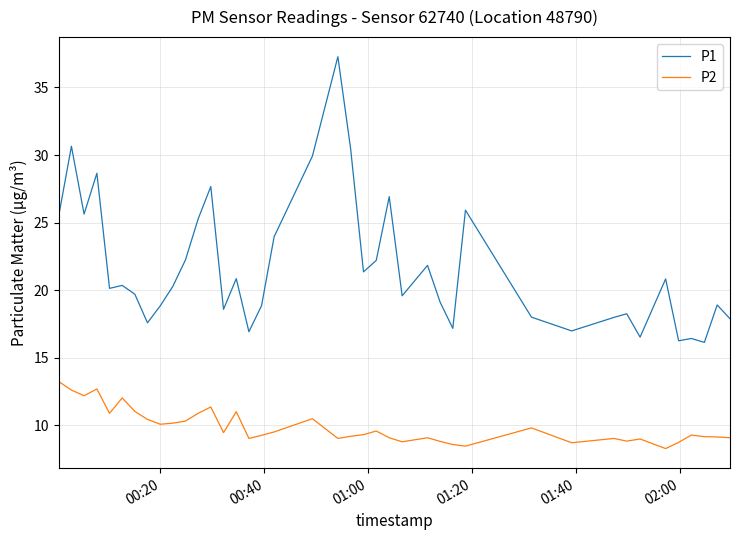

Count the number of categories in the chart.

40